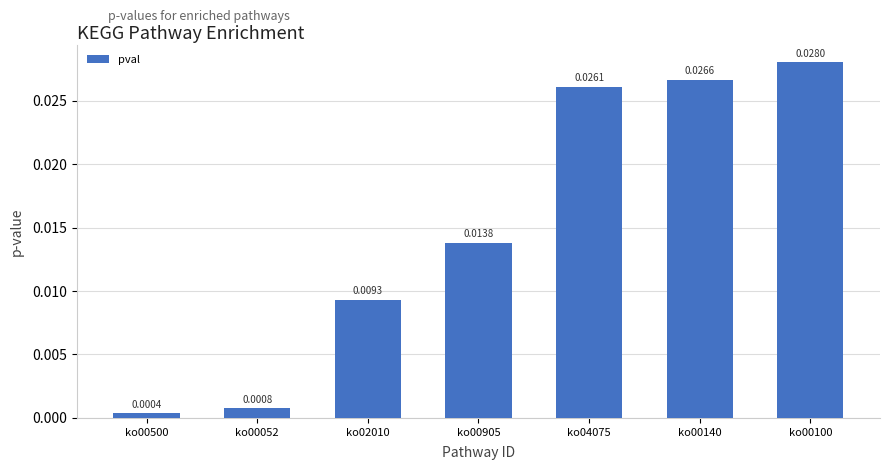

Rank the categories by value from lowest to highest.

ko00500, ko00052, ko02010, ko00905, ko04075, ko00140, ko00100